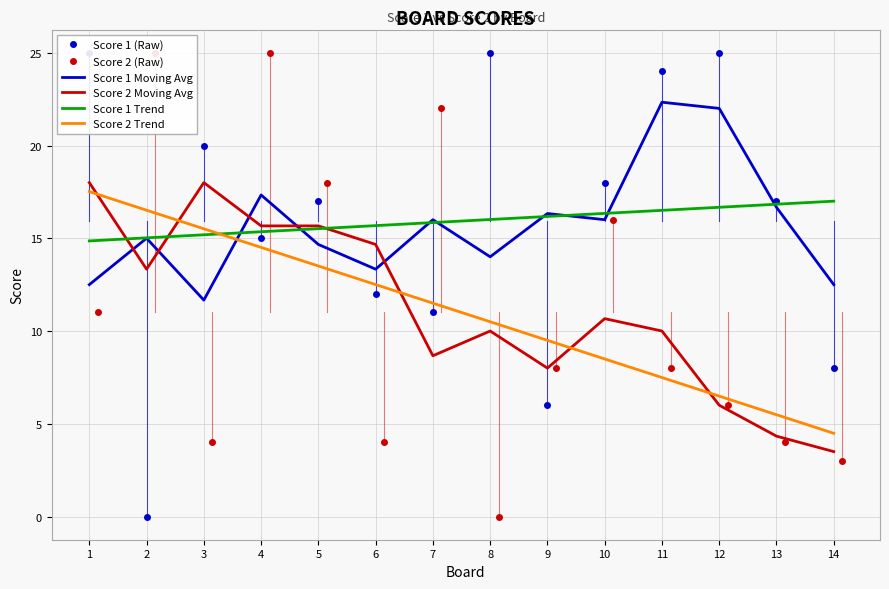

What is the approximate value of Score 2 Moving Avg at 11?

10.0